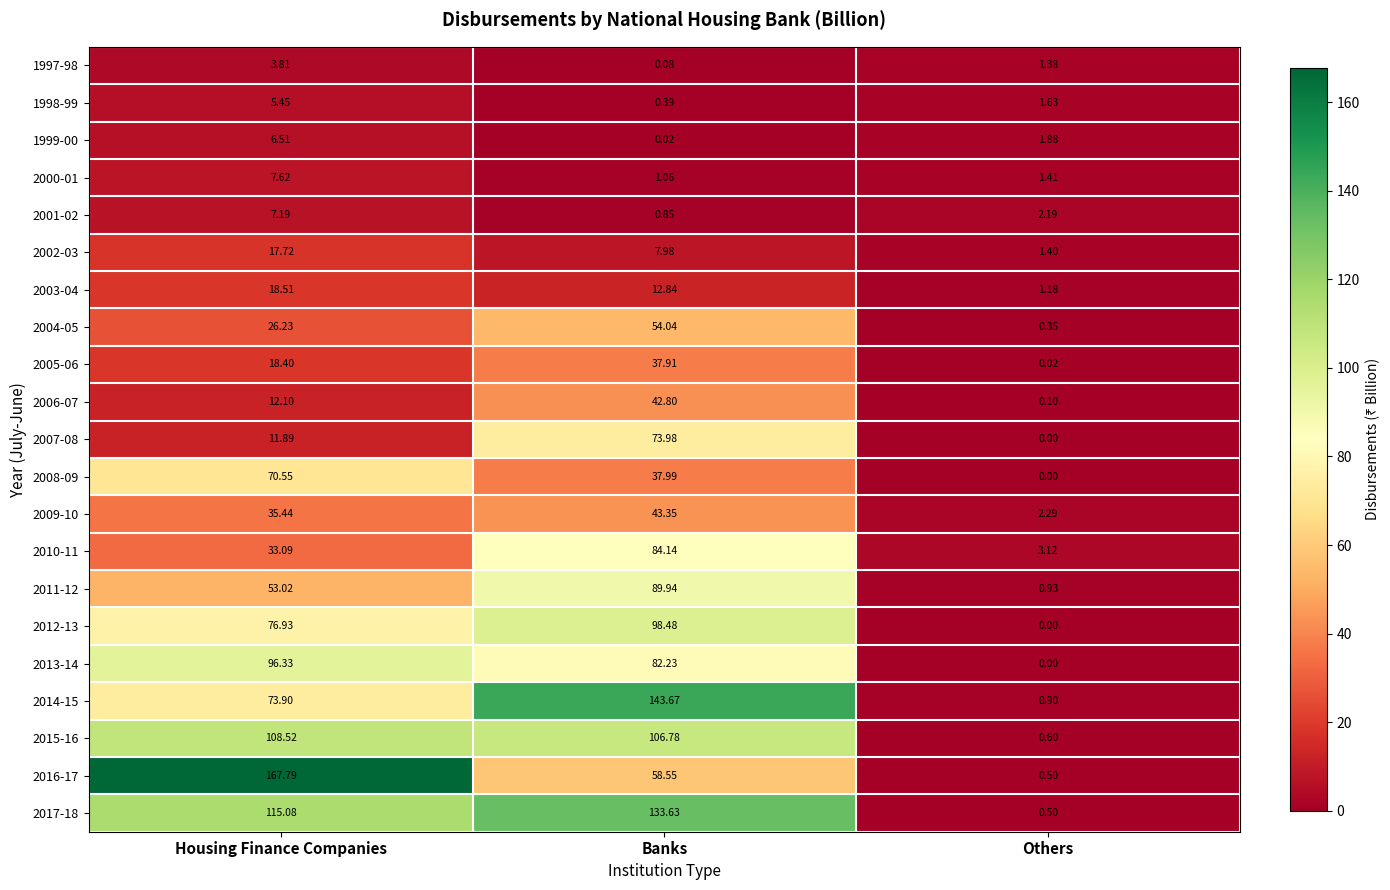

List the labels in order of 1998-99 value, largest first.

Housing Finance Companies, Others, Banks